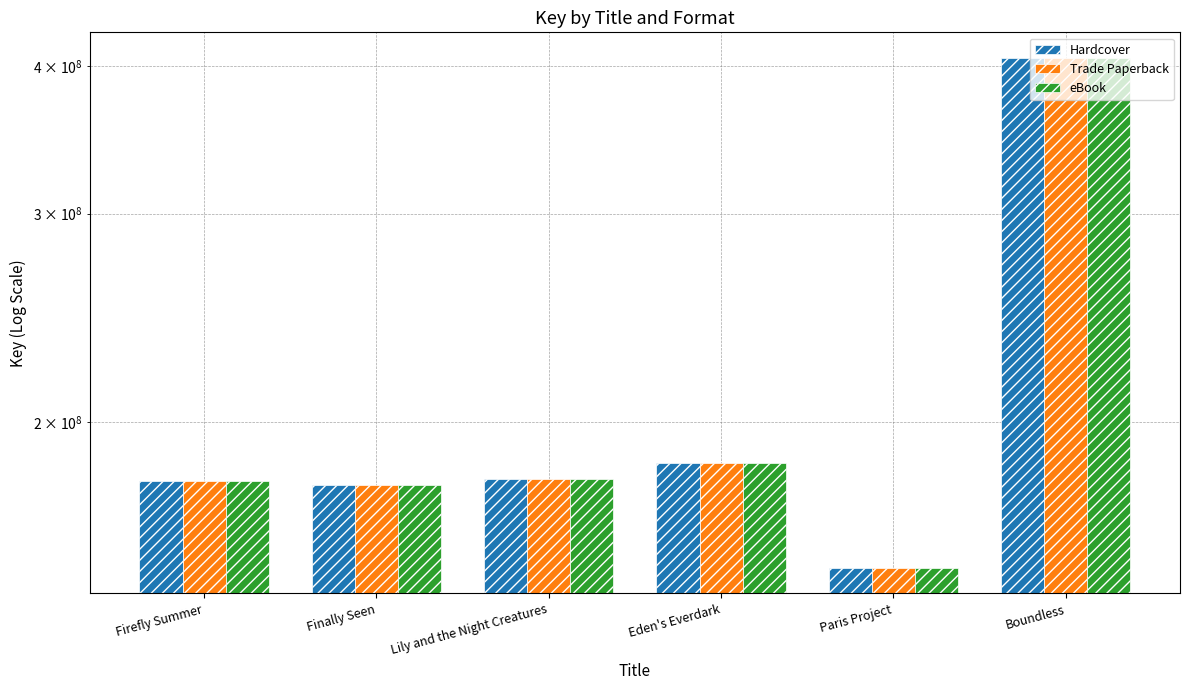

What position from the right is Lily and the Night Creatures?

4